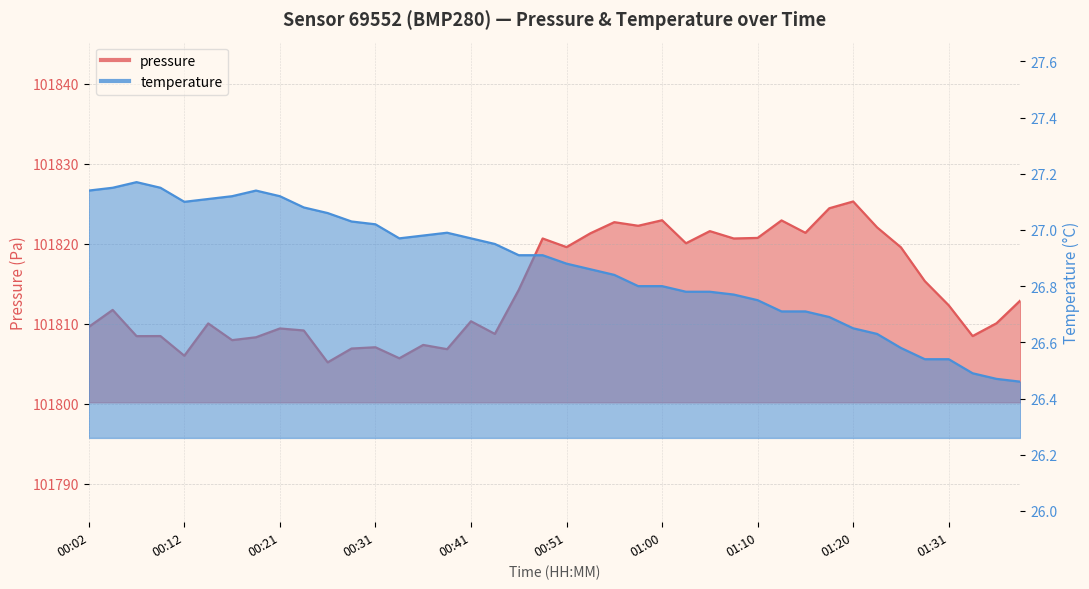

What is the average value of the pressure series?

101814.2